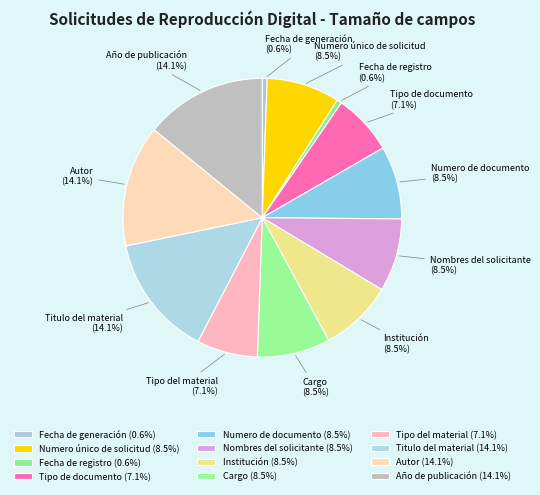

Is there a majority slice in this chart?

No